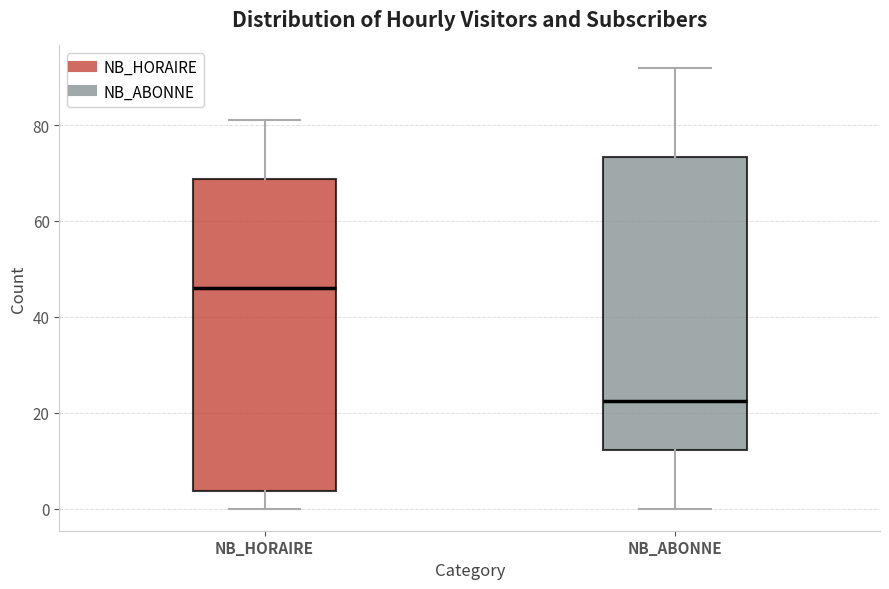

Reading left to right, transcribe this box plot: for each box, give where its median line is, the range the box spans, and where its two whiskers end, as read against the y-axis. The values are not printed on the chart, so give them approximately, as read against the axis.

NB_HORAIRE: median 46, box 4 to 68, whiskers 0 to 82
NB_ABONNE: median 22, box 12 to 74, whiskers 0 to 92